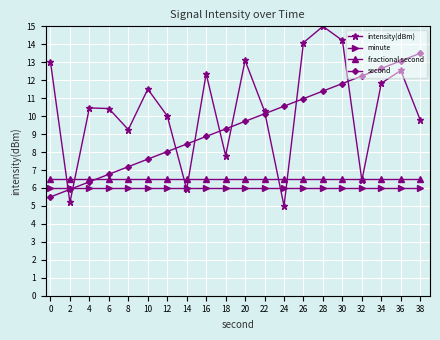

Does the chart display data point markers on the line(s)?

Yes